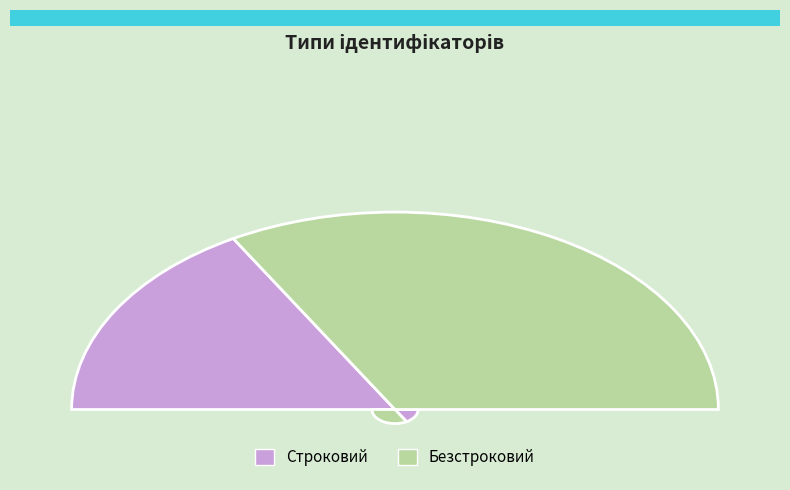

Is the sum of Безстроковий and Строковий greater than half?

Yes